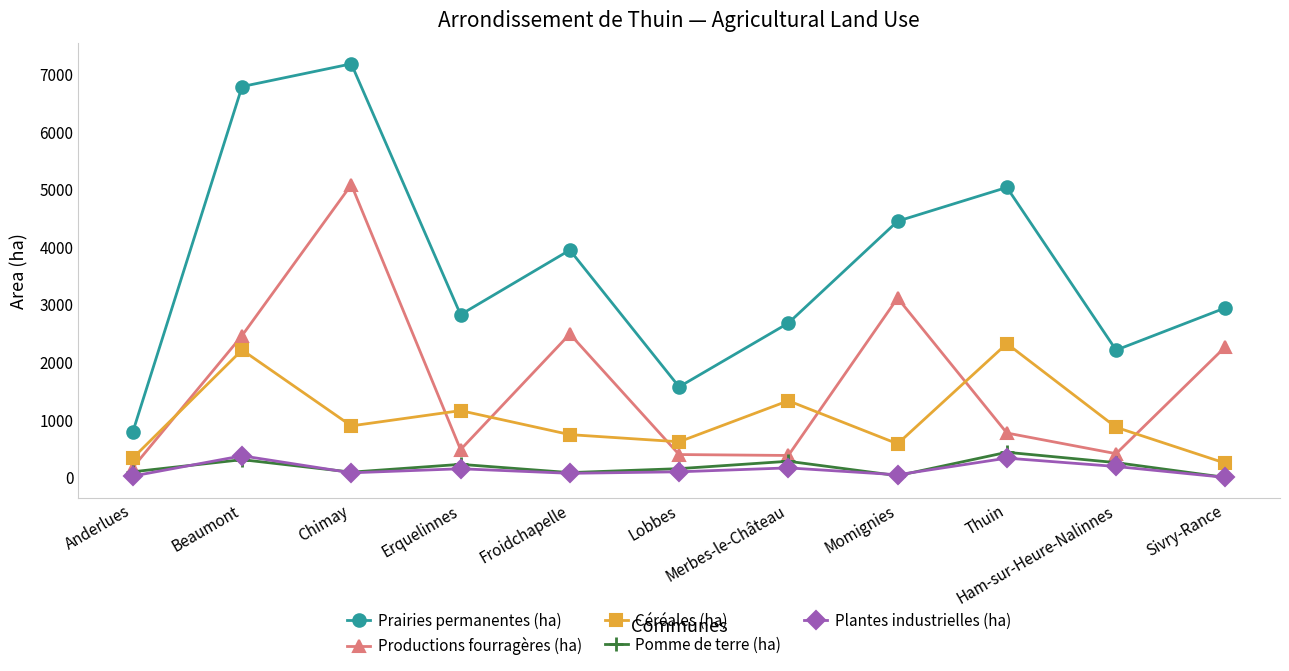

At which label does Pomme de terre (ha) reach its peak?

Thuin